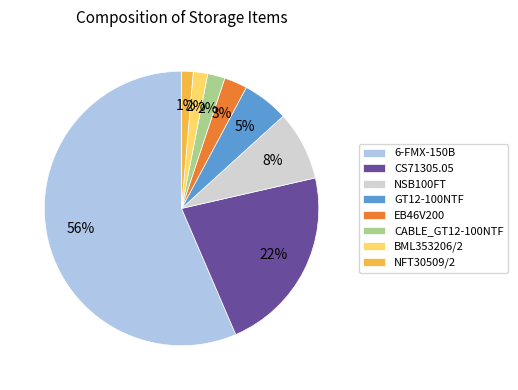

Which slice is the largest?

6-FMX-150B